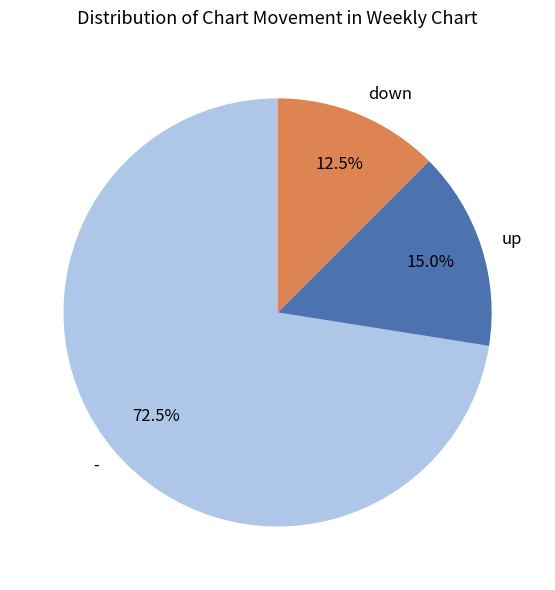

Which slice is the smallest?

down